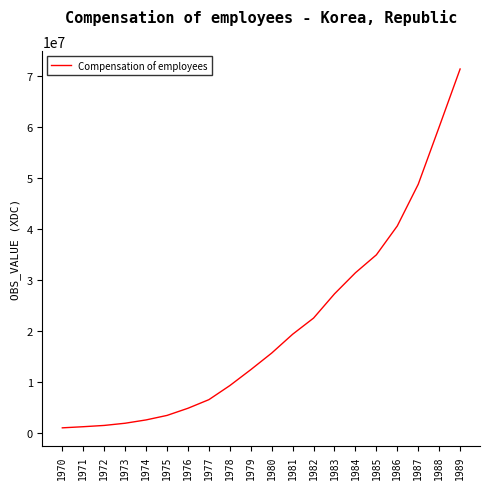

The value at 1976 is 4784400. True or false?

True